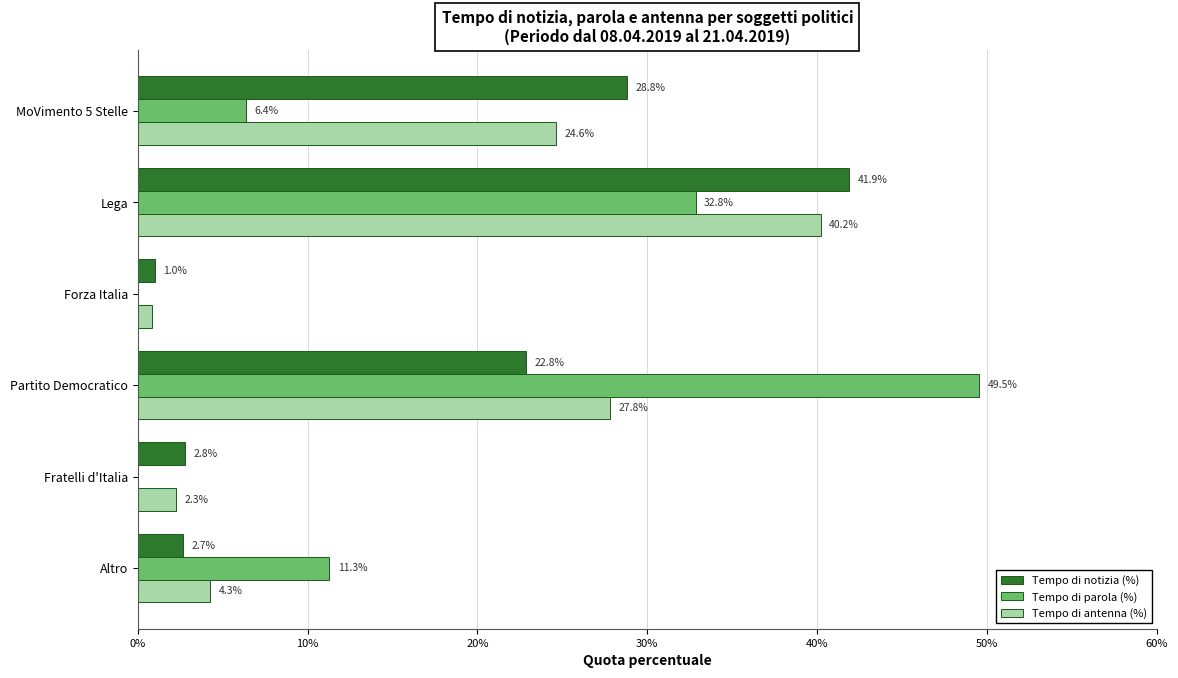

What are all the series names shown in the legend?

Tempo di notizia (%), Tempo di parola (%), Tempo di antenna (%)